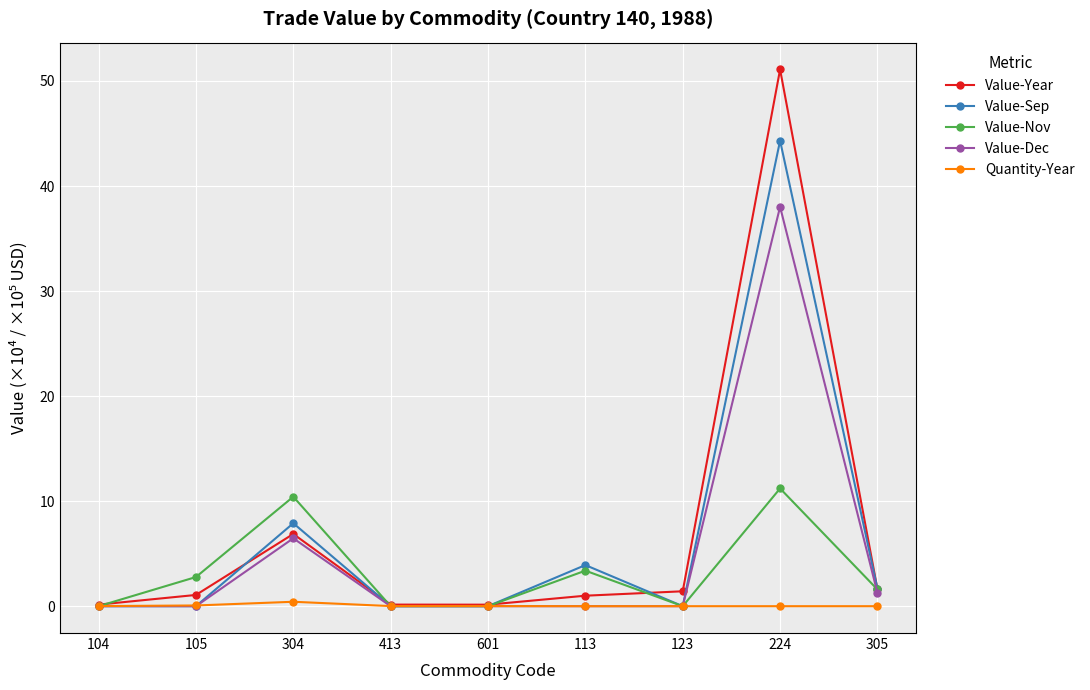

What is the lowest value of the Value-Year series?

0.1